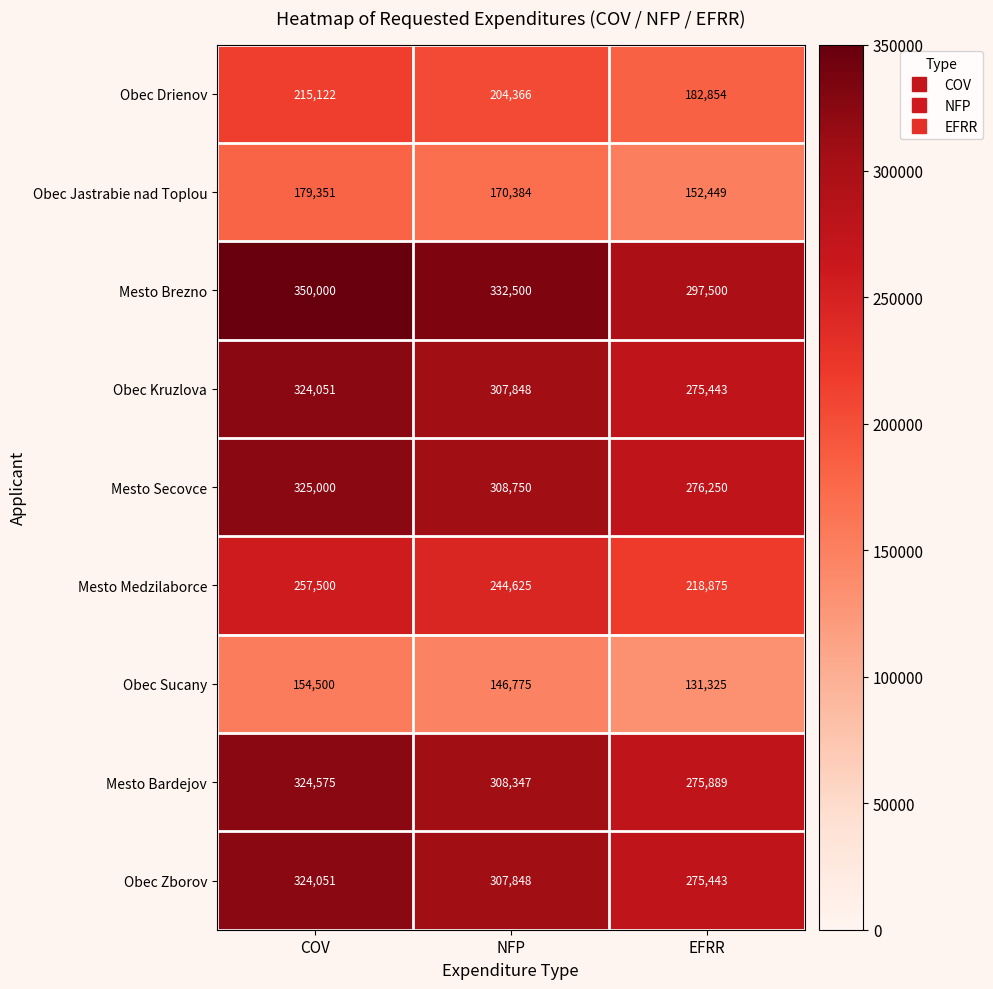

Which series changed the most between COV and NFP?

Mesto Brezno